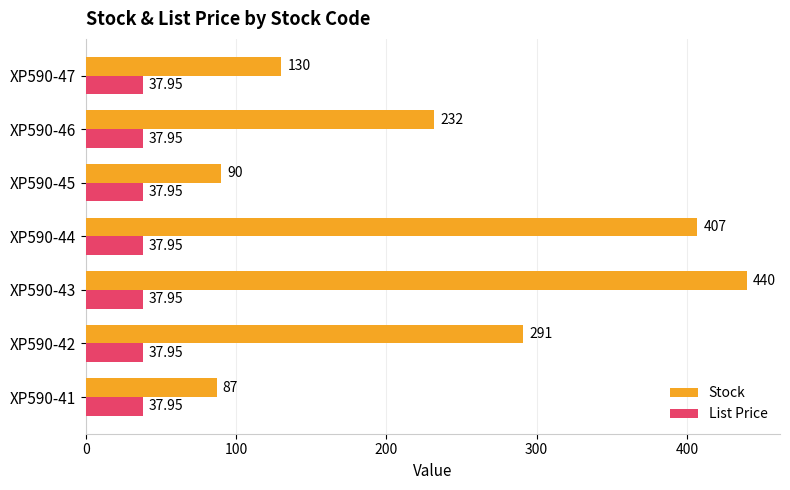

Which series has the widest spread of values?

Stock